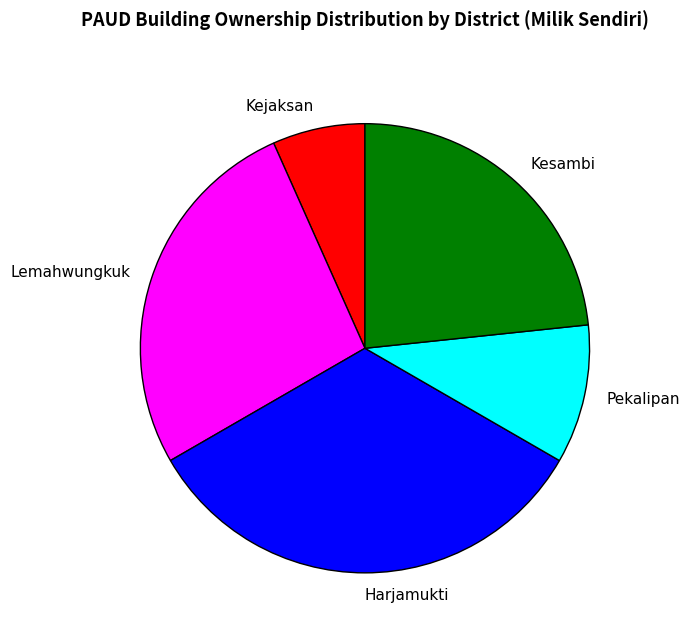

Rank the categories by value from highest to lowest.

Harjamukti, Lemahwungkuk, Kesambi, Pekalipan, Kejaksan